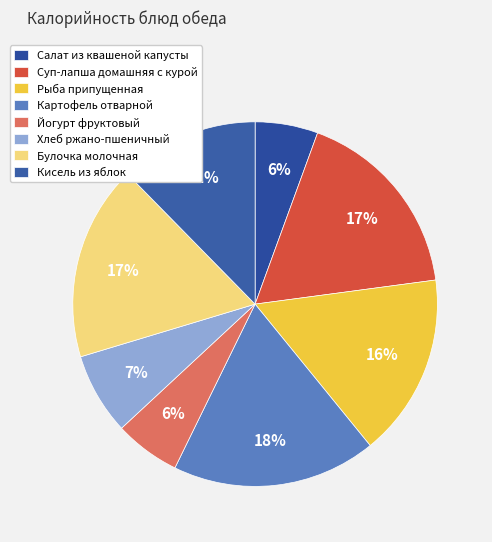

What percentage is NOT represented by Картофель отварной?

81.9%